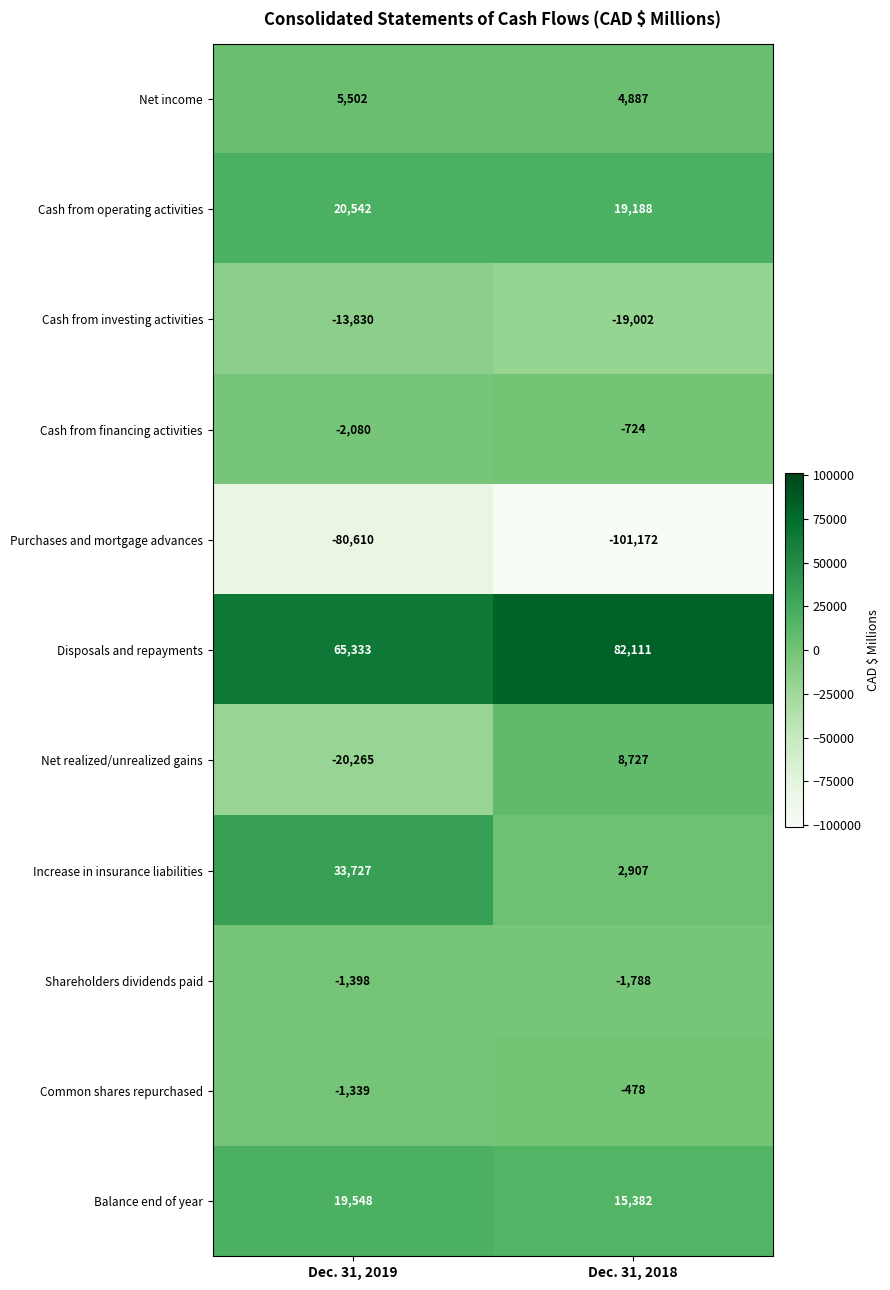

Is it true that Disposals and repayments equals 16631 at Dec. 31, 2018?

False